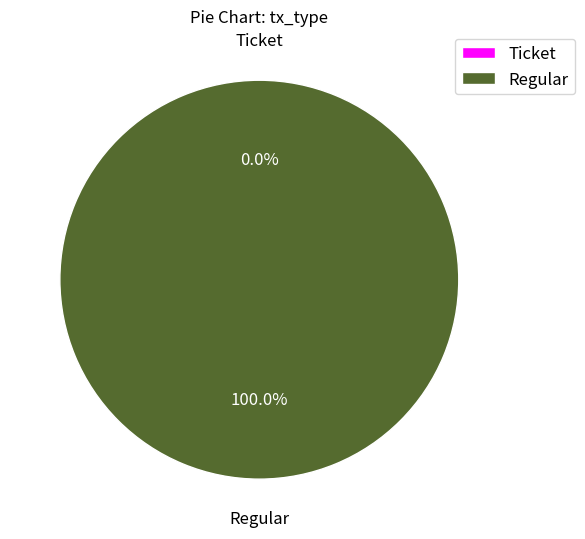

The Ticket slice represents 11% of the pie. True or false?

False